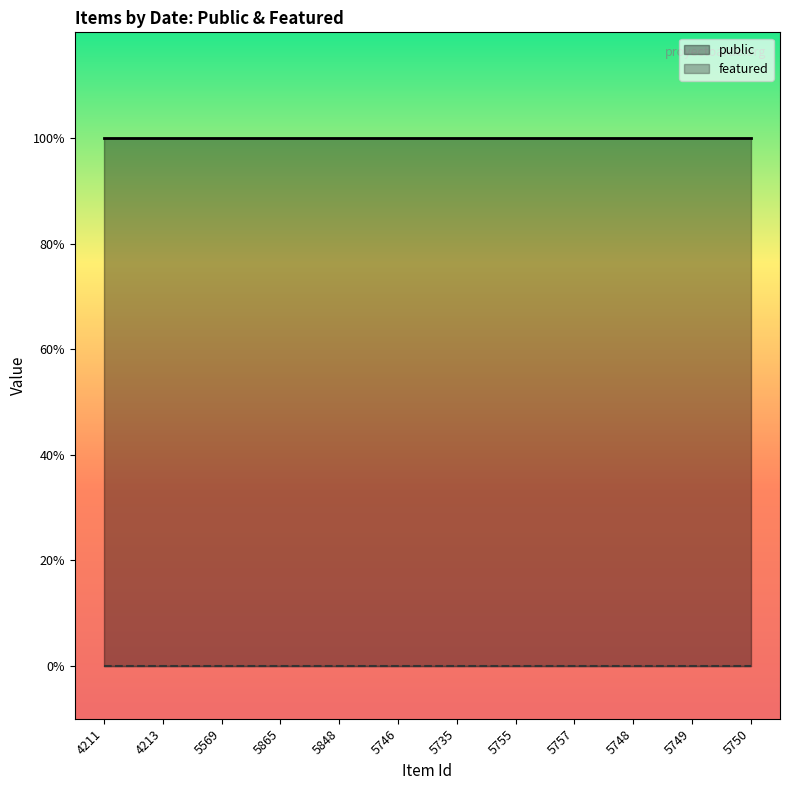

The value of public at 5865 is 1. True or false?

True